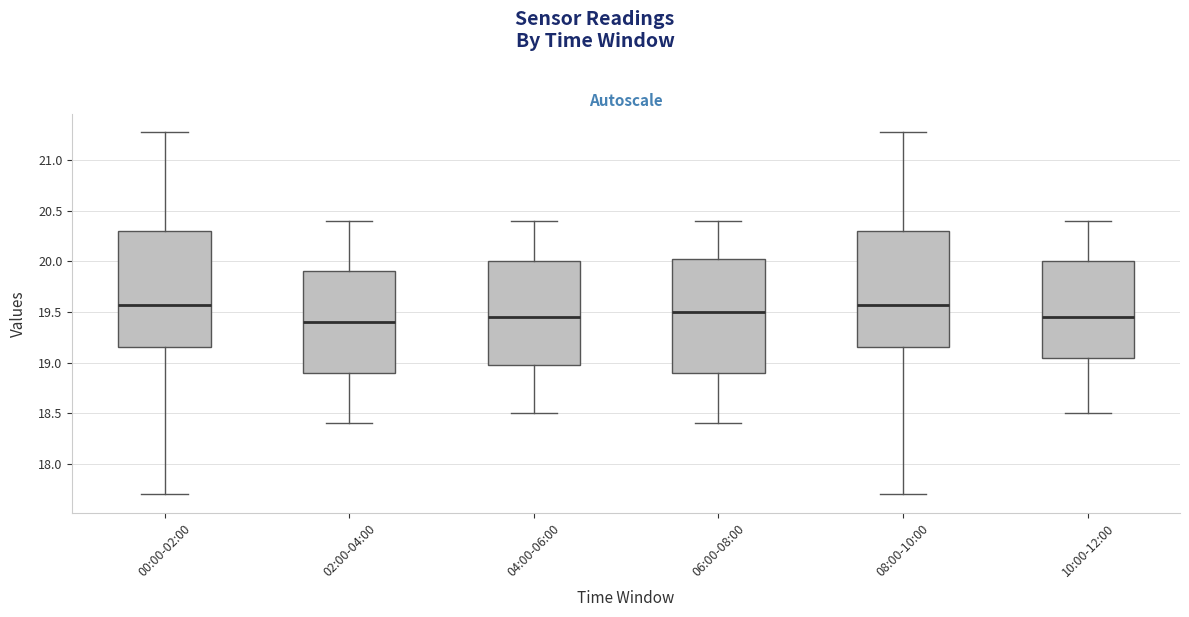

Where does the lower whisker of the box for 02:00-04:00 end on the y-axis? The values are not printed on the chart, so give them approximately, as read against the axis.

18.40